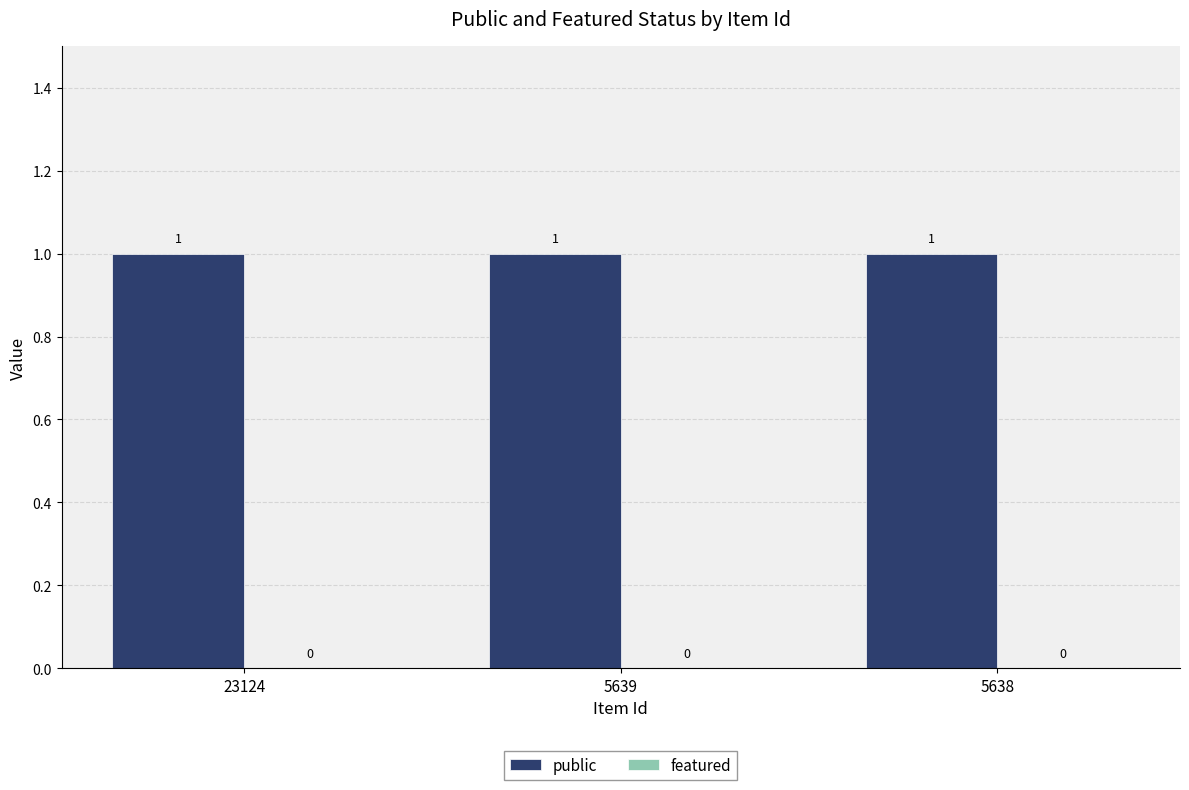

Between 5639 and 5638, which series saw the biggest shift?

public